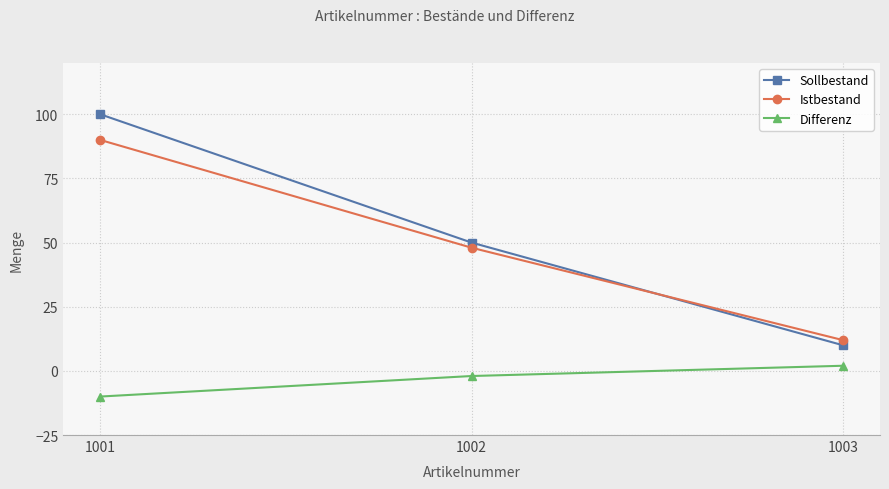

Which series has the widest spread of values?

Sollbestand